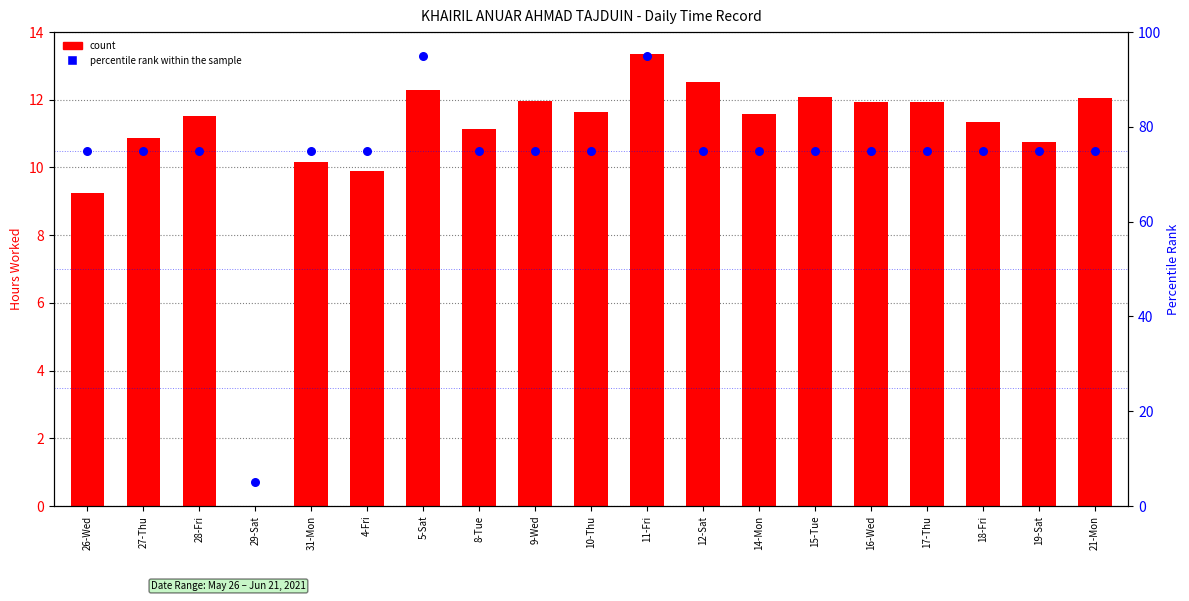

Which series has the largest Y range (max minus min)?

percentile rank within the sample